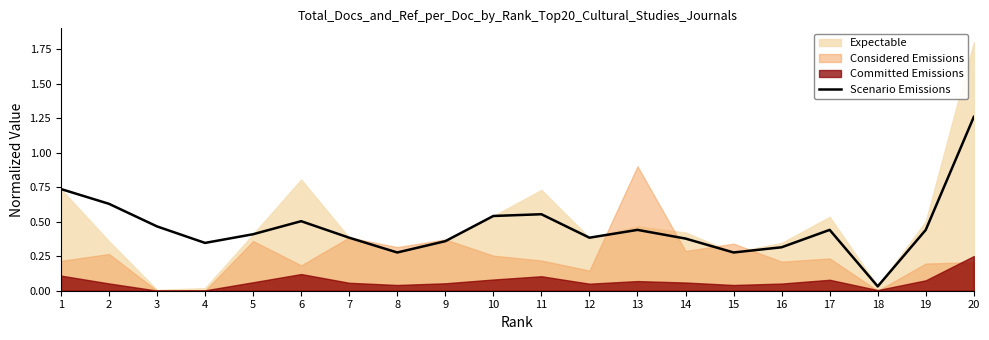

What is the value of the 4th point from the left?

0.3